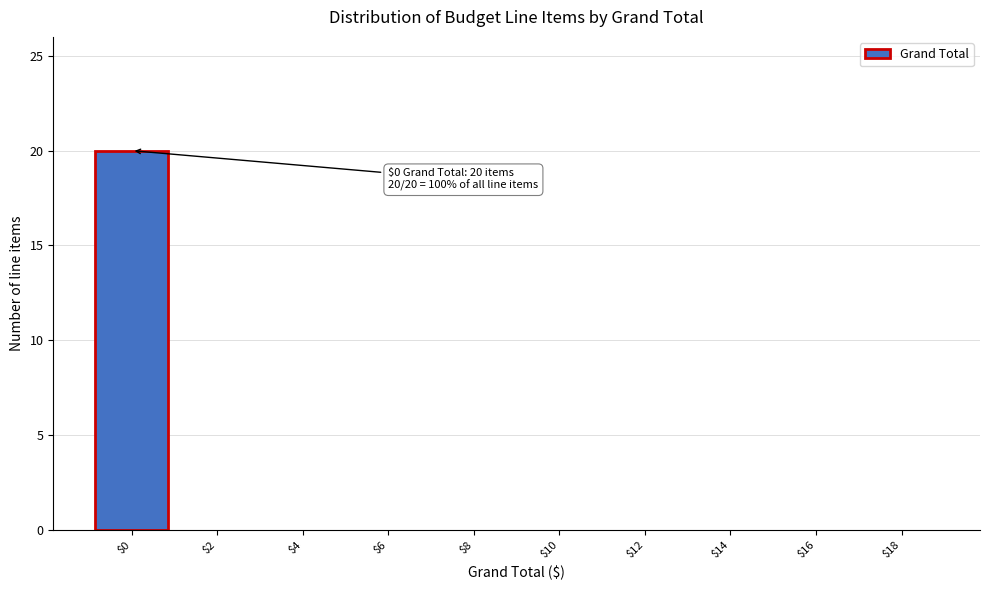

What is the maximum value shown in the chart?

20